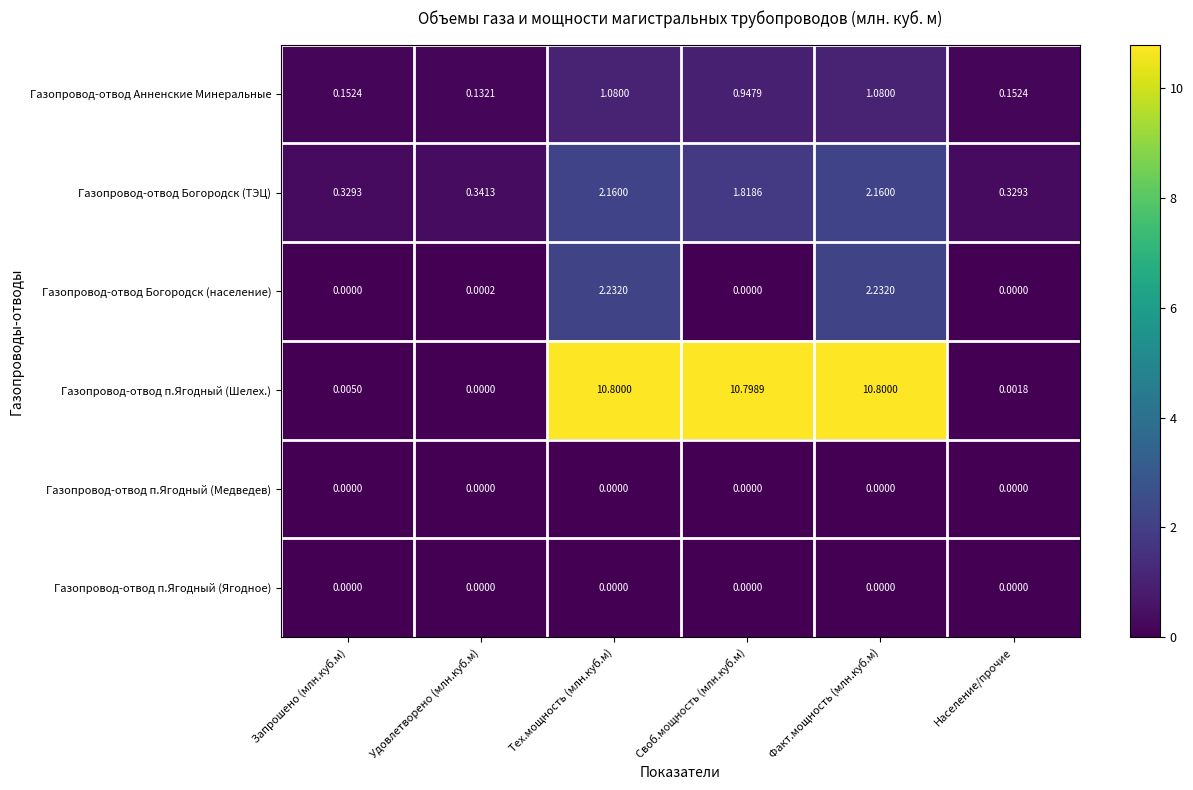

What is the total value across all series at Своб.мощность (млн.куб.м)?

13.6